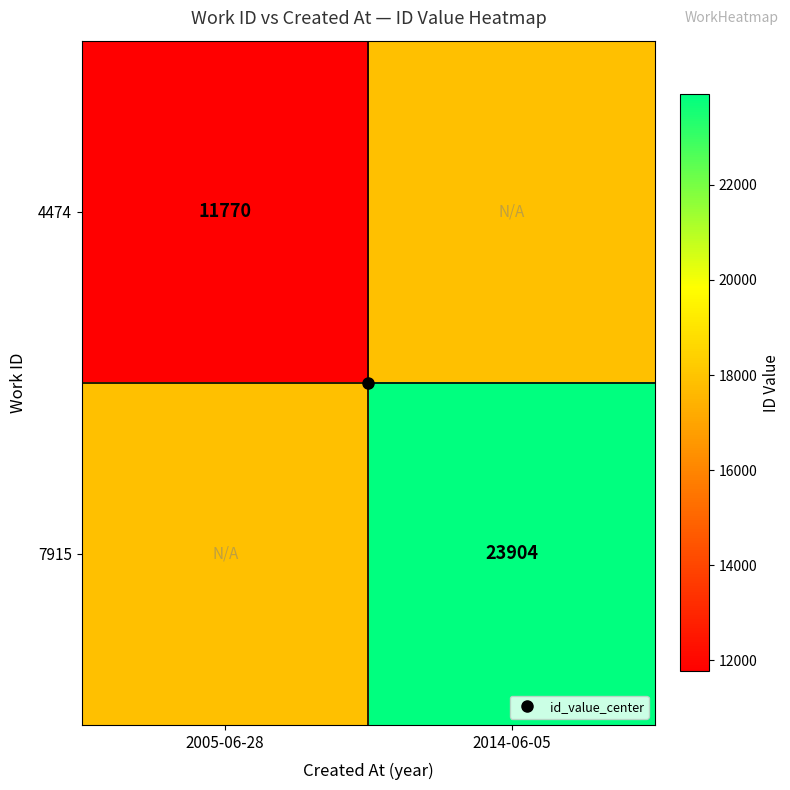

At which label does 7915 reach its peak?

2014-06-05